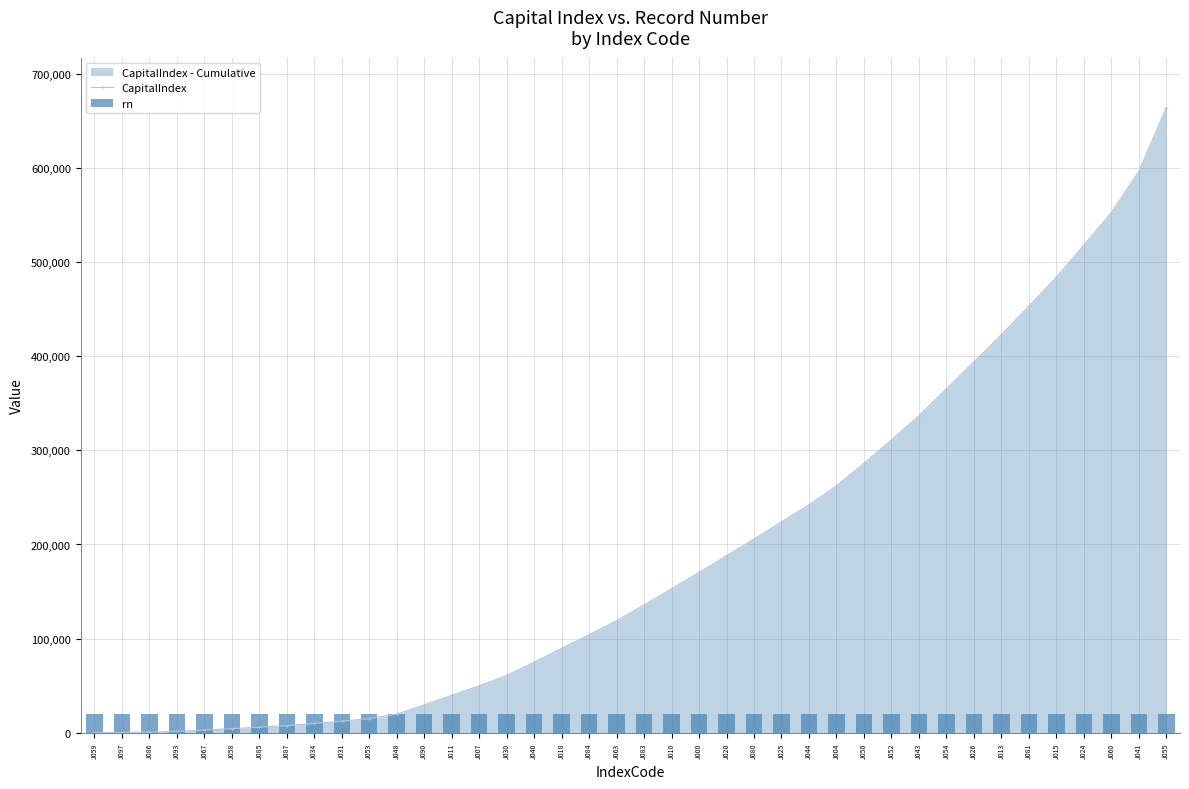

At how many categories does at least one series exceed 147464?

19